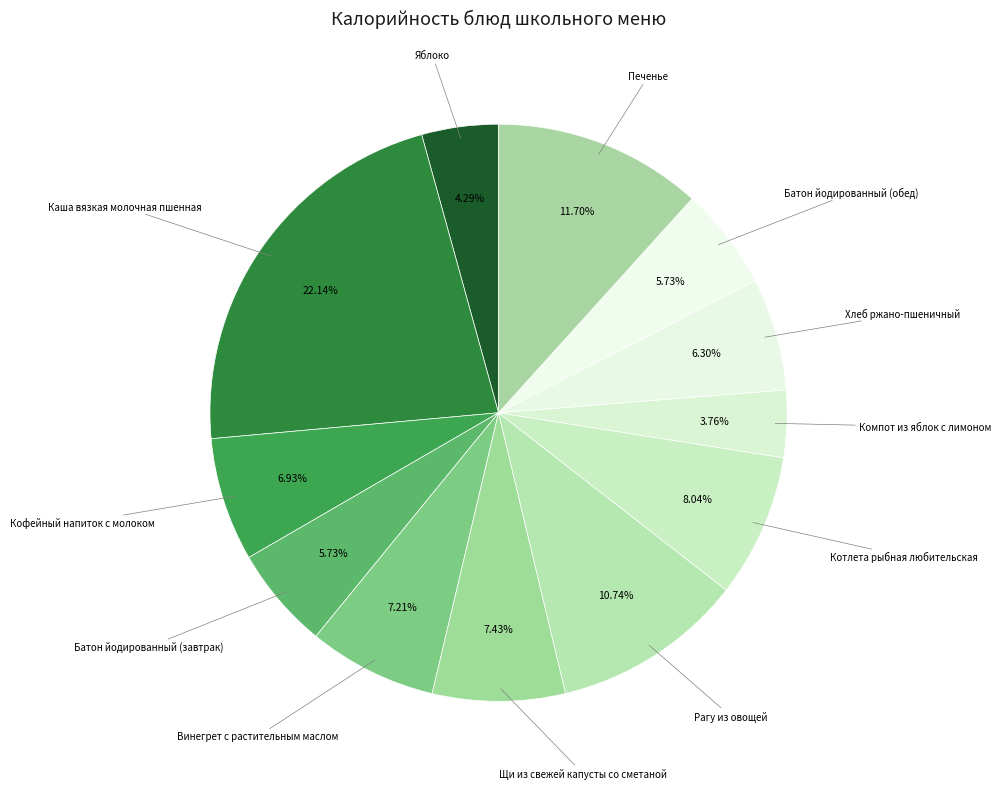

To the nearest percent, what is the average slice percentage?

8%